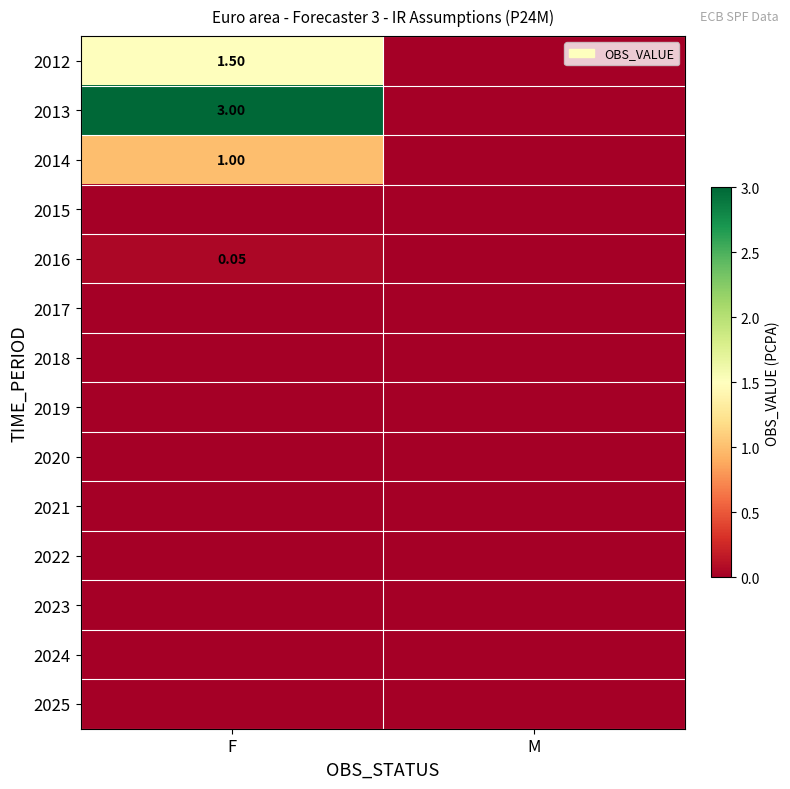

List the labels in order of 2022 value, smallest first.

F, M